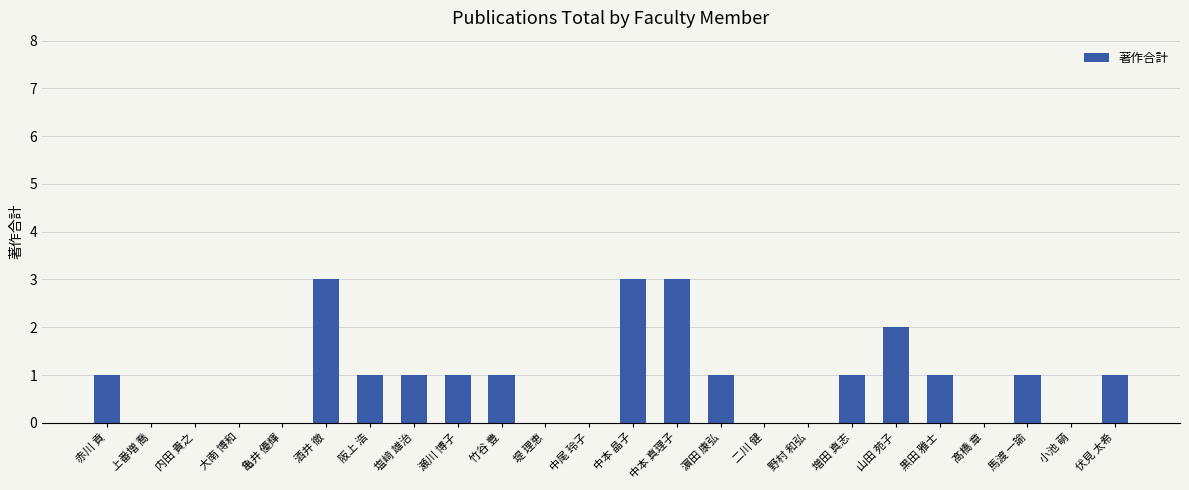

How many values are between 0 and 1?

20